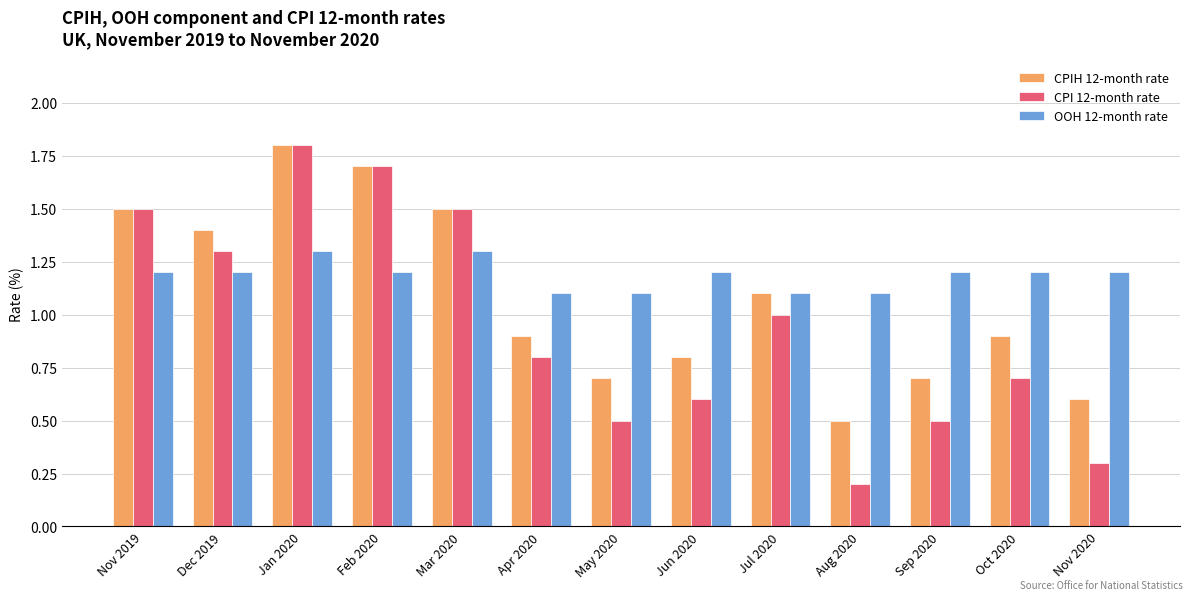

What is the value of the CPIH 12-month rate bar at the 5th from the left?

1.5